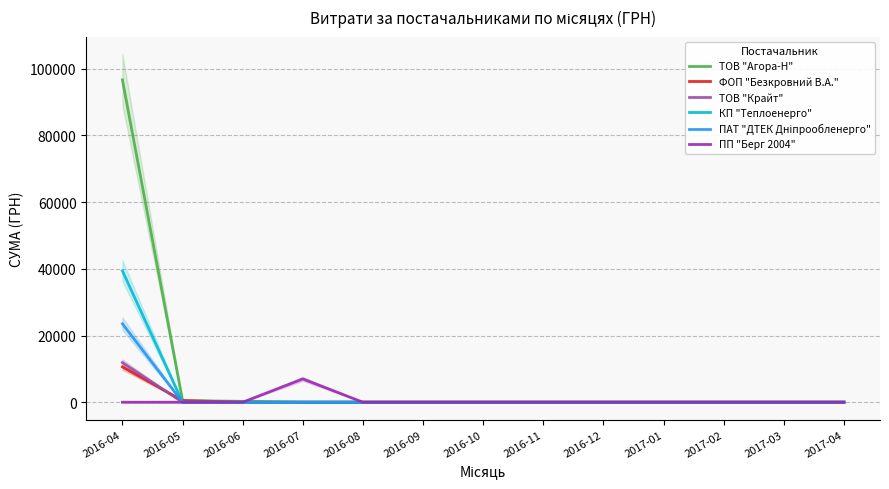

How many data points in ПАТ "ДТЕК Дніпрообленерго" are above 0?

1